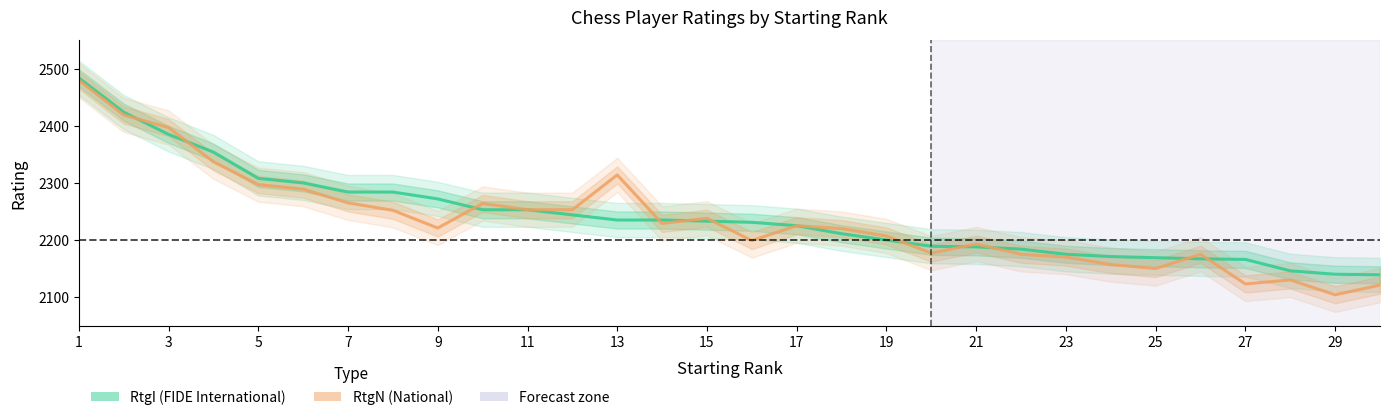

Which series changed the most between 23 and 25?

RtgN (National)